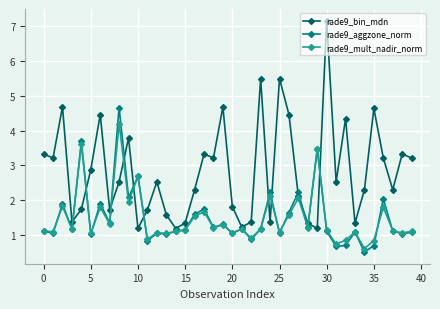

How many lines are shown in the chart?

3